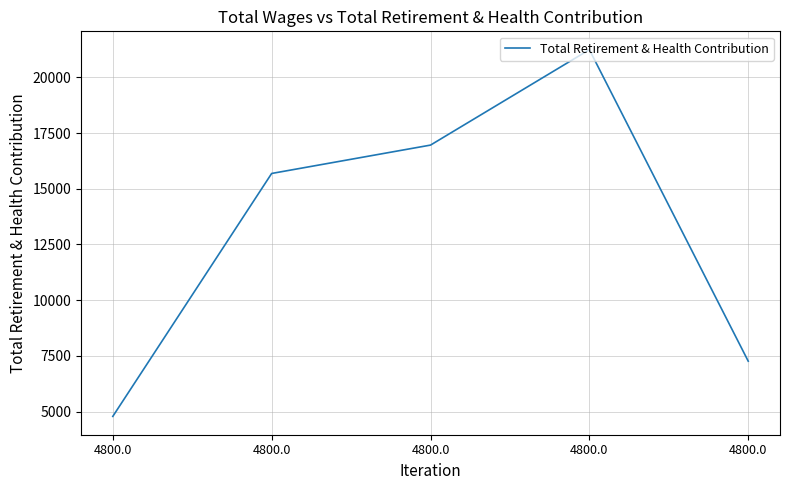

Does the chart display data point markers on the line(s)?

No